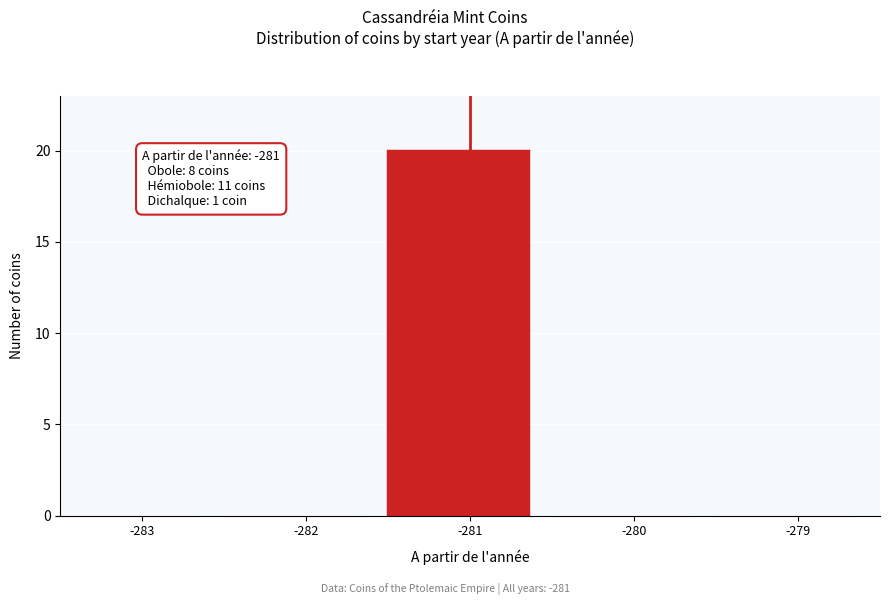

Reading left to right, list all the values displayed in this chart.

-283=0	-282=0	-281=20	-280=0	-279=0